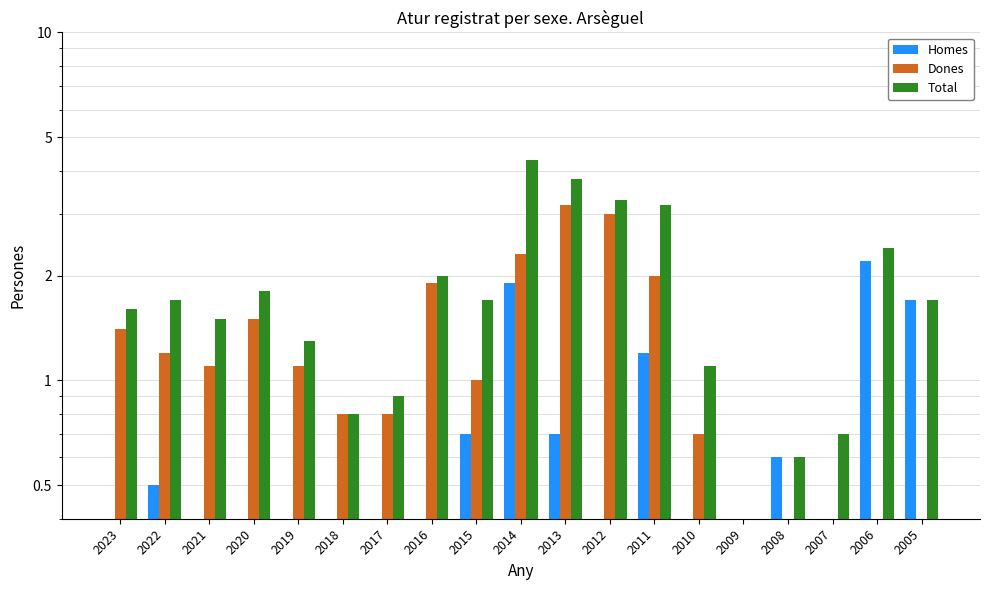

Reading right to left, transcribe all the data shown in this chart.

Homes: 1.7	2.2	0.3	0.6	0.4	0.4	1.2	0.3	0.7	1.9	0.7	0.1	0.1	0.1	0.2	0.3	0.4	0.5	0.2
Dones: 0.0	0.3	0.4	0.0	0.0	0.7	2.0	3.0	3.2	2.3	1.0	1.9	0.8	0.8	1.1	1.5	1.1	1.2	1.4
Total: 1.7	2.4	0.7	0.6	0.4	1.1	3.2	3.3	3.8	4.3	1.7	2.0	0.9	0.8	1.3	1.8	1.5	1.7	1.6